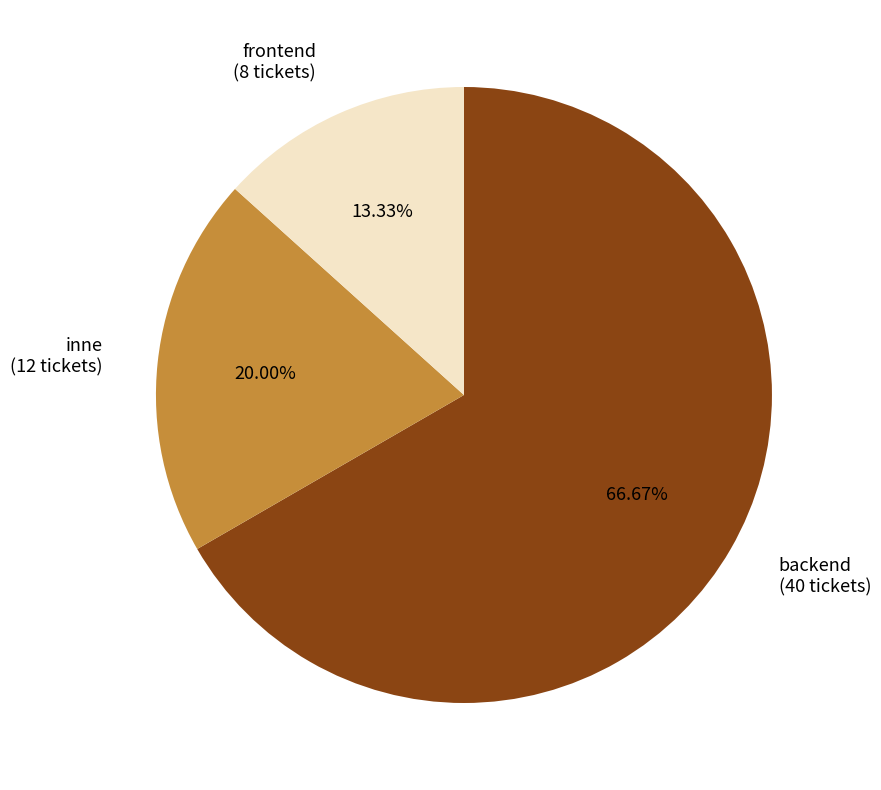

To the nearest percent, what is the average slice percentage?

33%